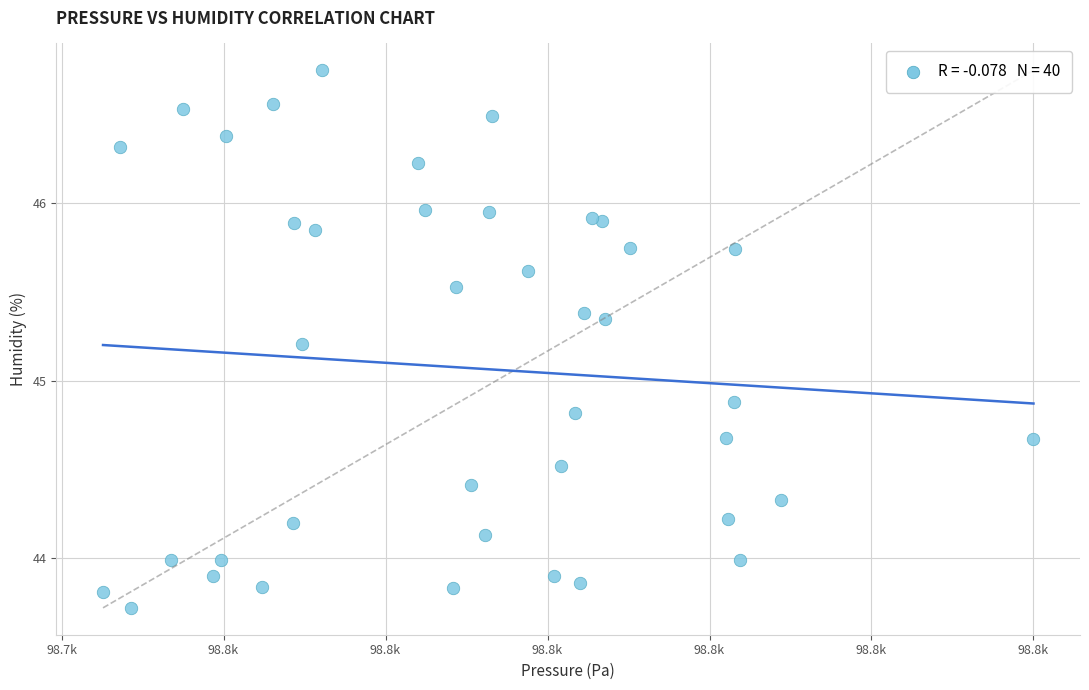

What Y value in the scatter plot is closest to 45?

44.9